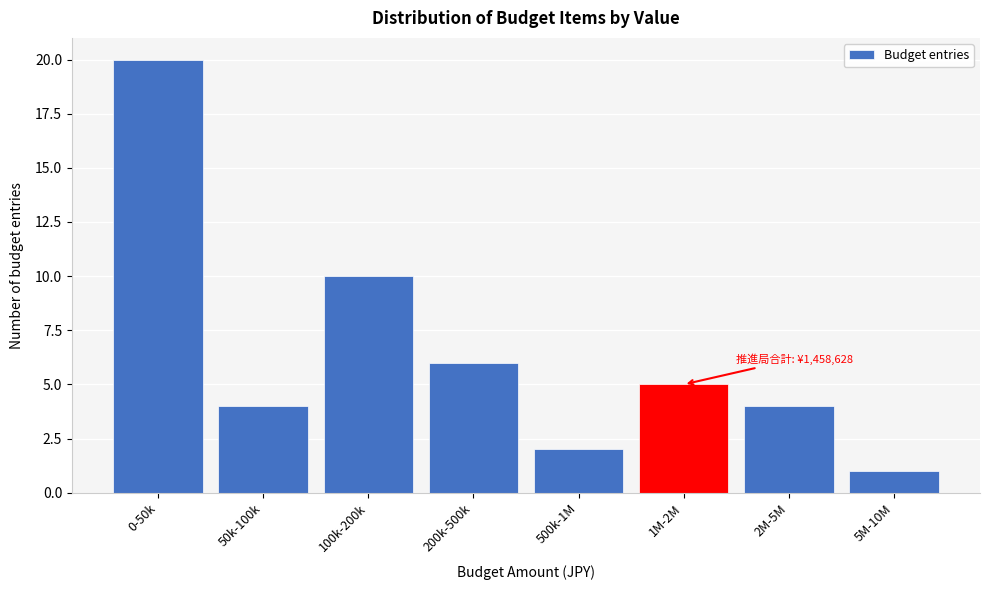

Reading right to left, what are all the values shown in this chart?

5M-10M=1	2M-5M=4	1M-2M=5	500k-1M=2	200k-500k=6	100k-200k=10	50k-100k=4	0-50k=20